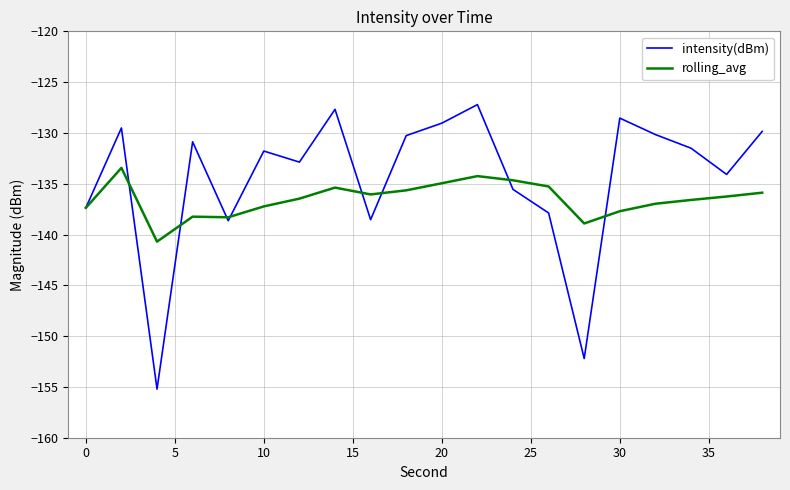

In rolling_avg, how many points are higher than both neighbors (excluding endpoints)?

4